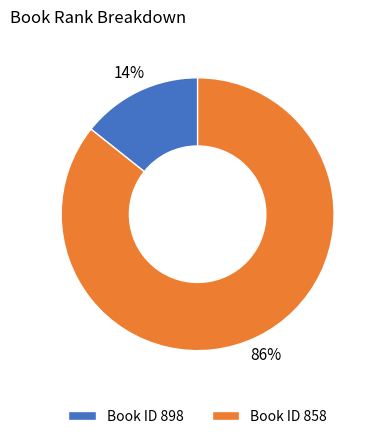

Is the sum of Book ID 898 and Book ID 858 greater than half?

Yes